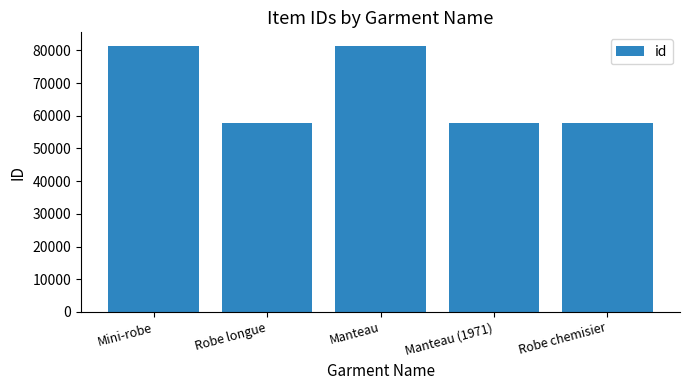

What is the difference between the maximum and minimum values?

23746